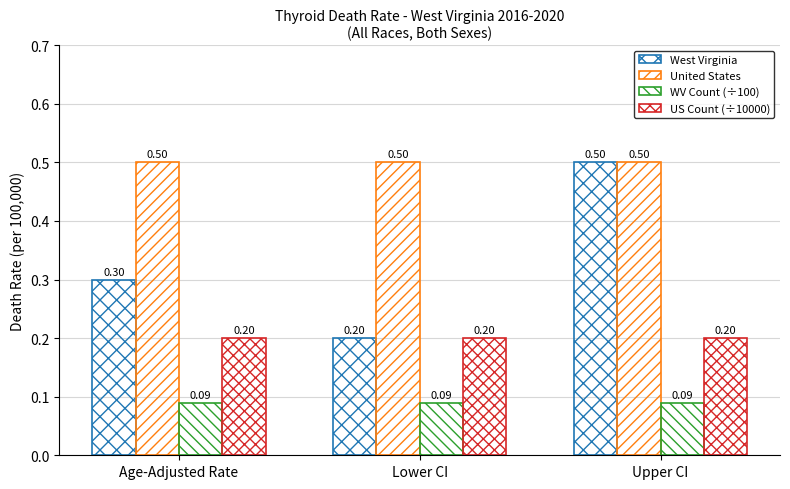

What position from the left is Lower CI?

2